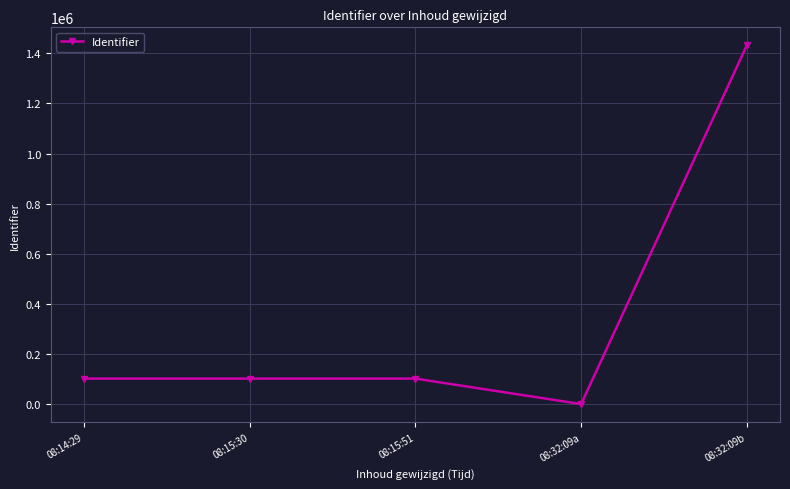

How many data points does each series have?

5